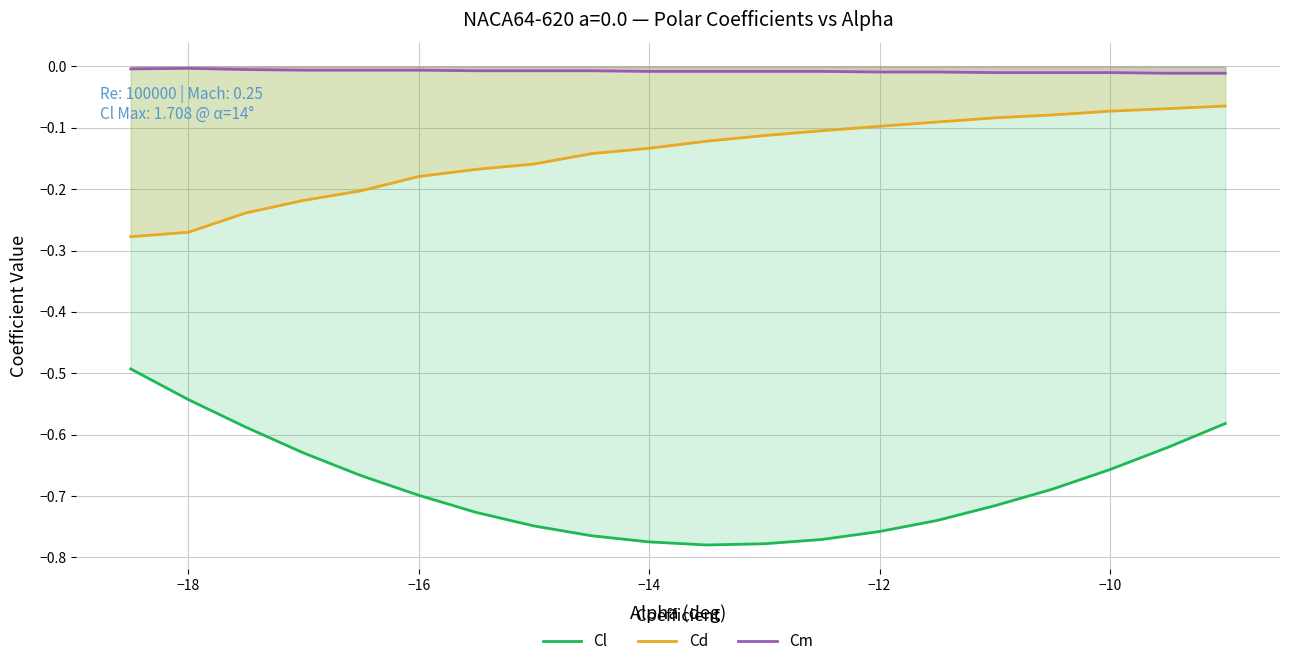

The value of Cl at −16 is -0.2. True or false?

False